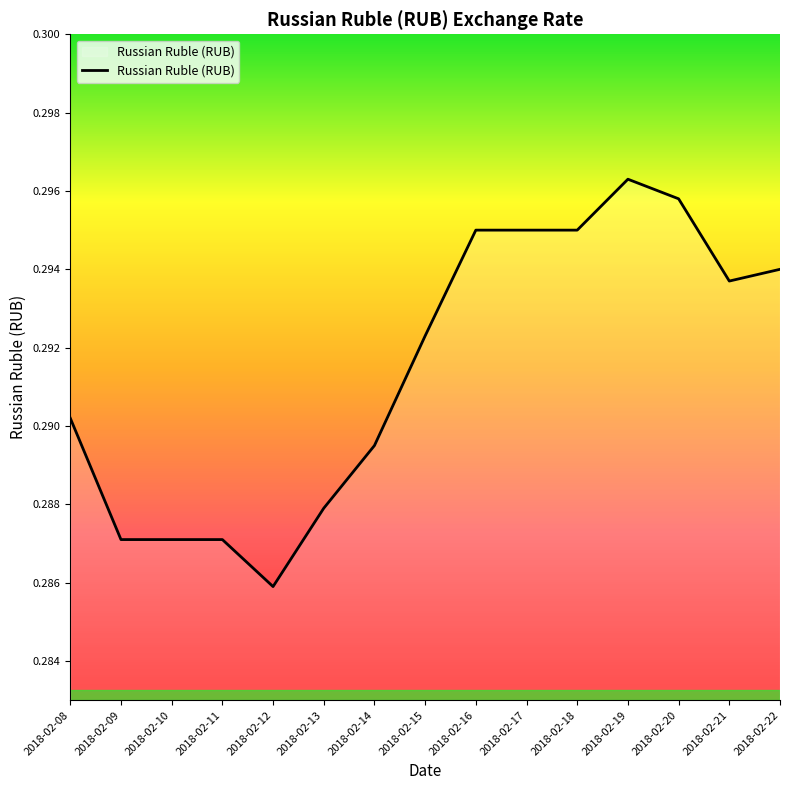

Which has a higher value, 2018-02-12 or 2018-02-13?

2018-02-13